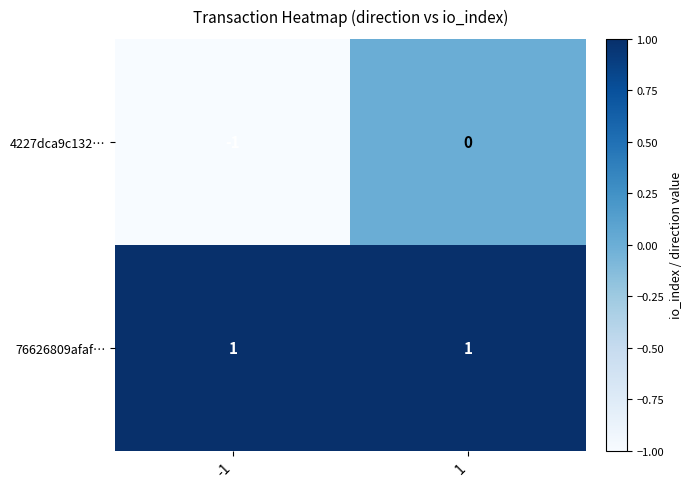

Reading left to right, what are all the values shown in this chart?

4227dca9c132…: -1	0
76626809afaf…: 1	1